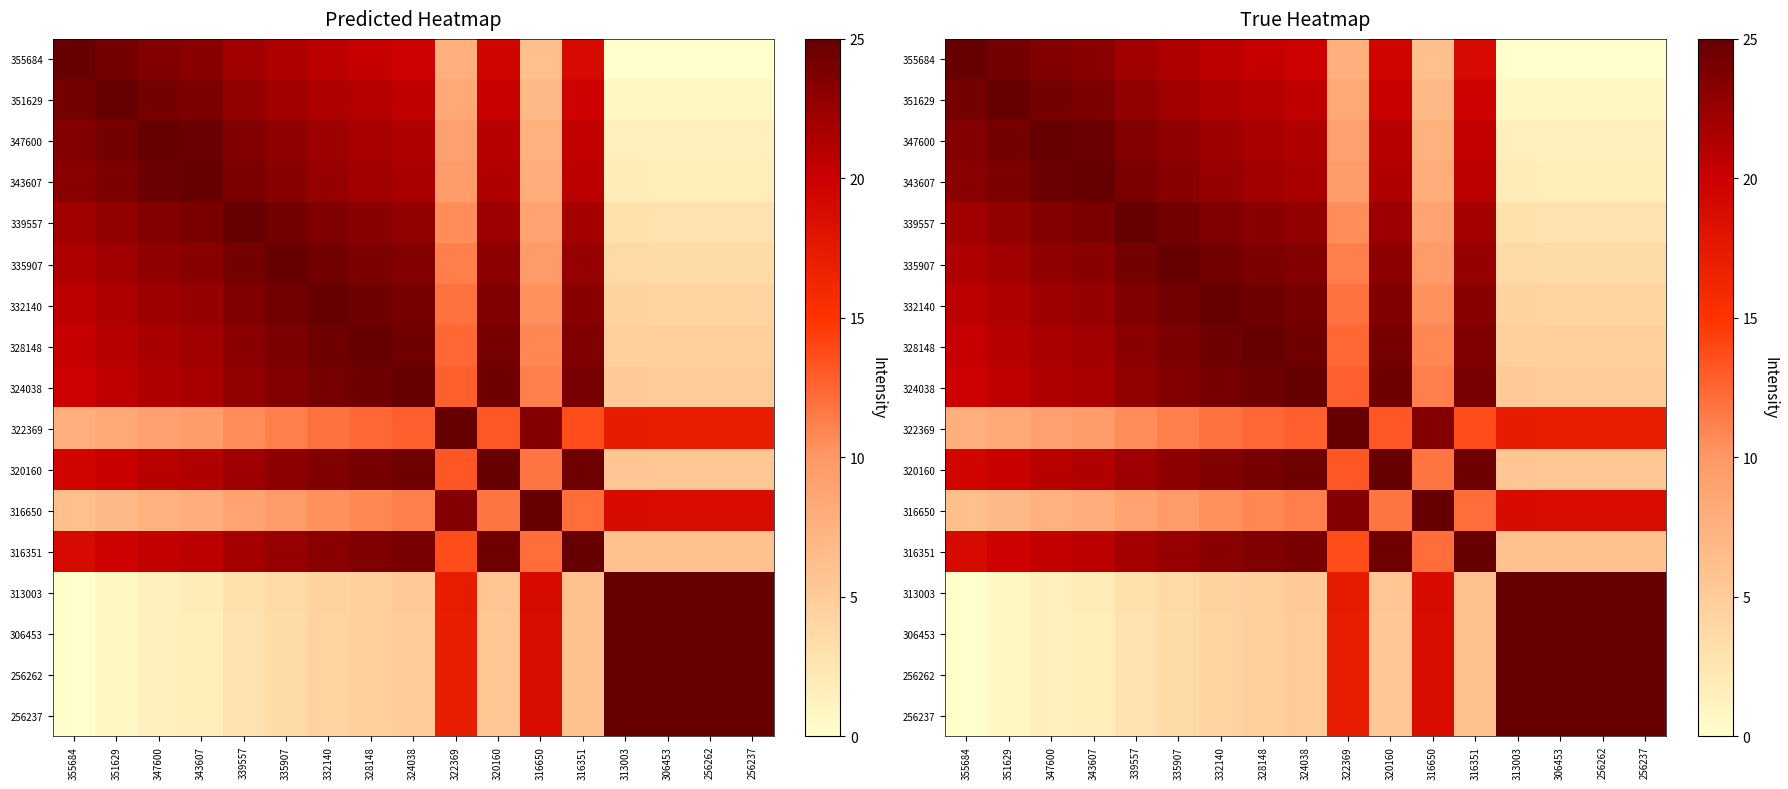

What is the maximum value shown in the chart?

25.0